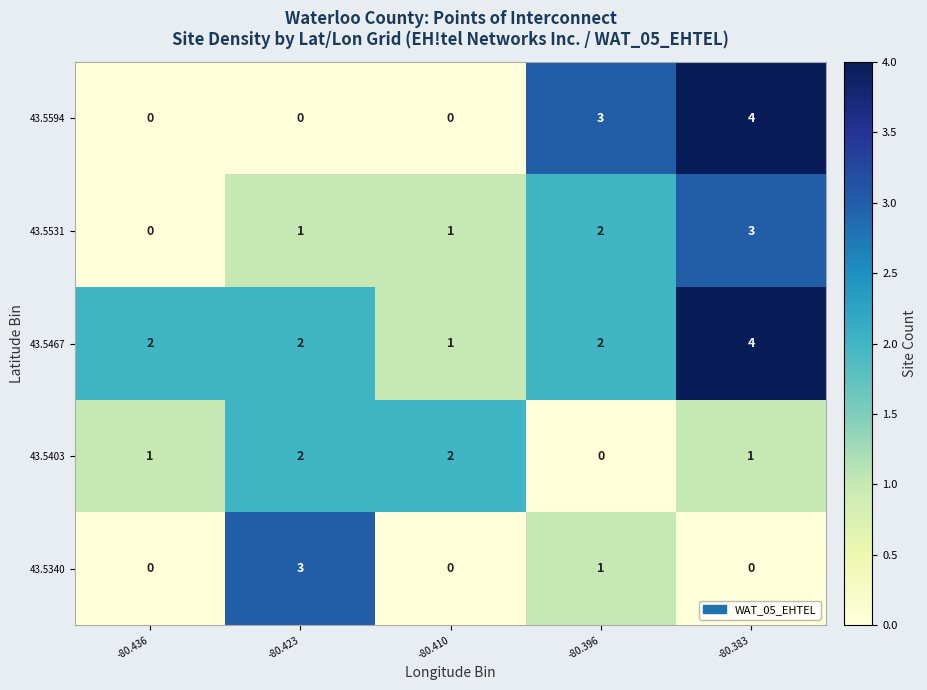

What is the sum of all 43.5467 values?

11